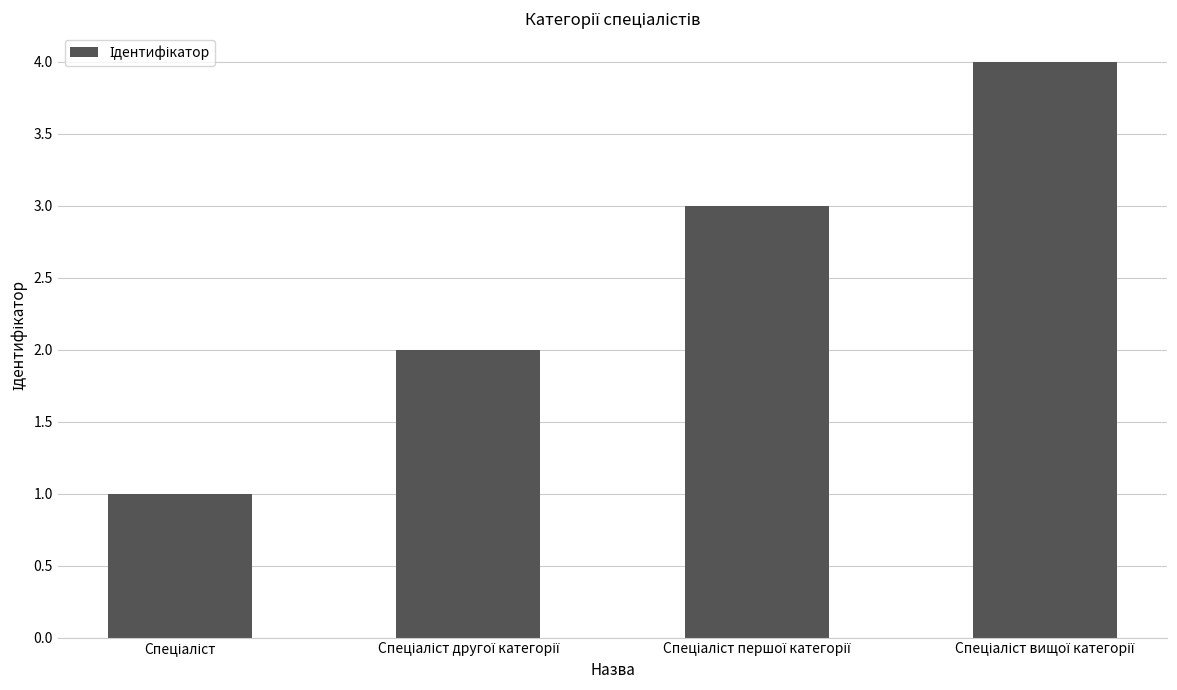

What is the difference between the maximum and minimum values?

3